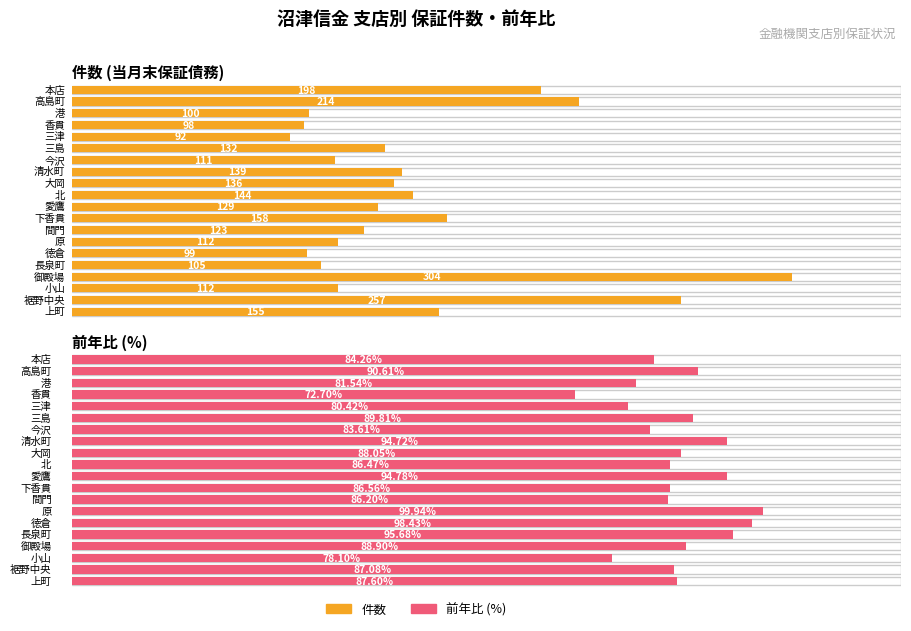

Count the number of data series in this chart.

2